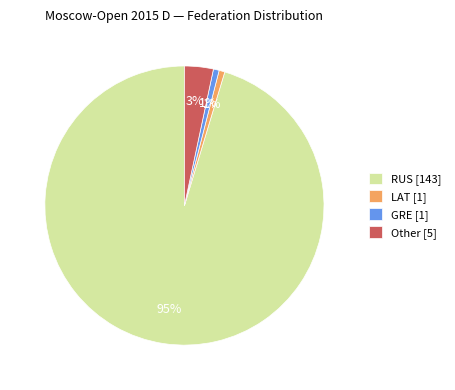

Combined, do Other [5] and RUS [143] account for over 50%?

Yes